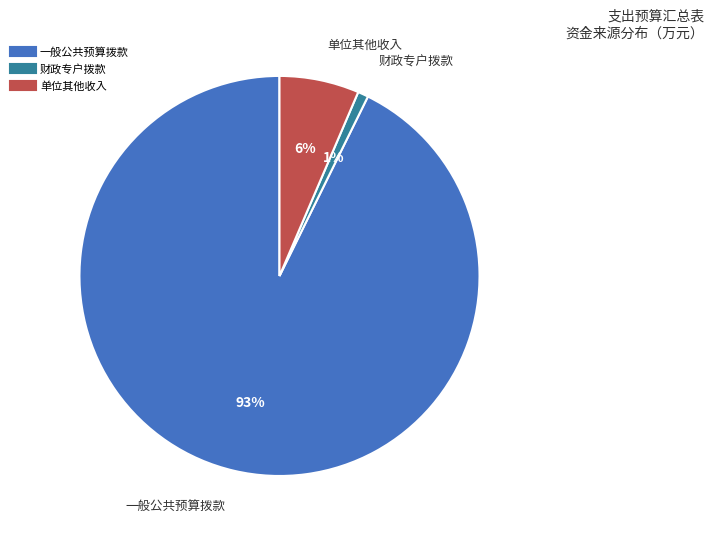

Is there any slice that represents more than half of the pie?

Yes